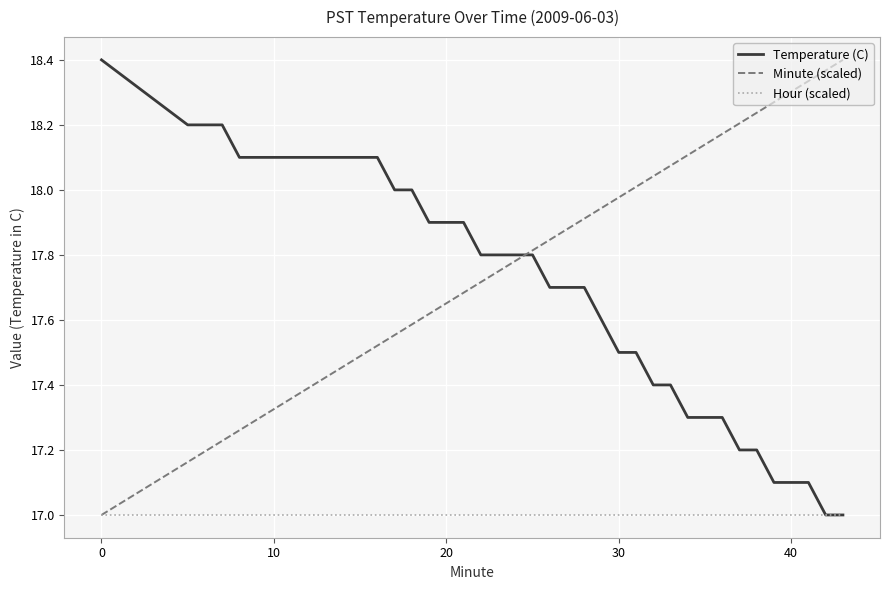

What is the maximum value for Hour (scaled)?

17.0